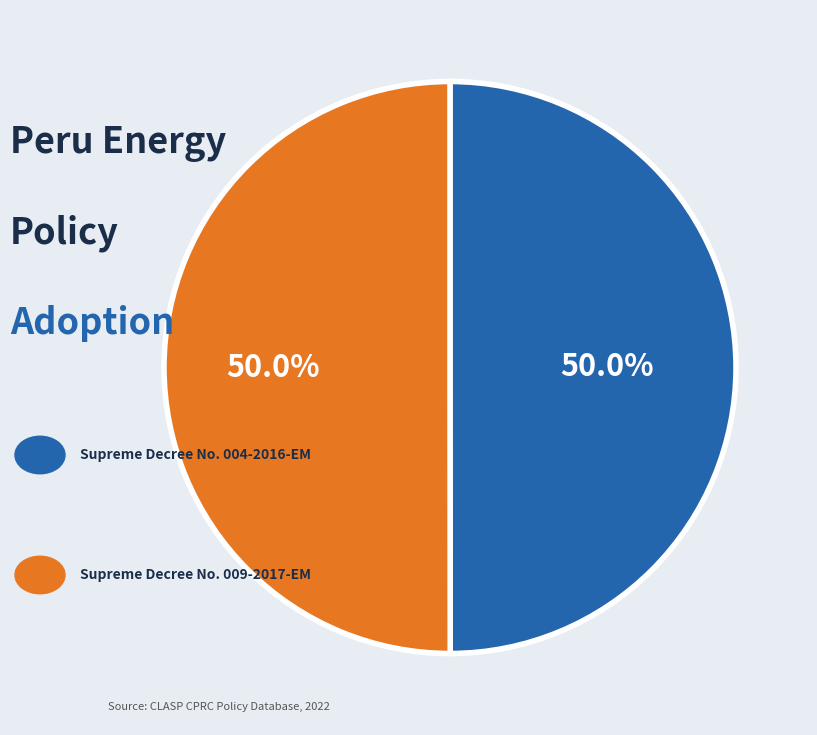

How many segments does this pie chart have?

2